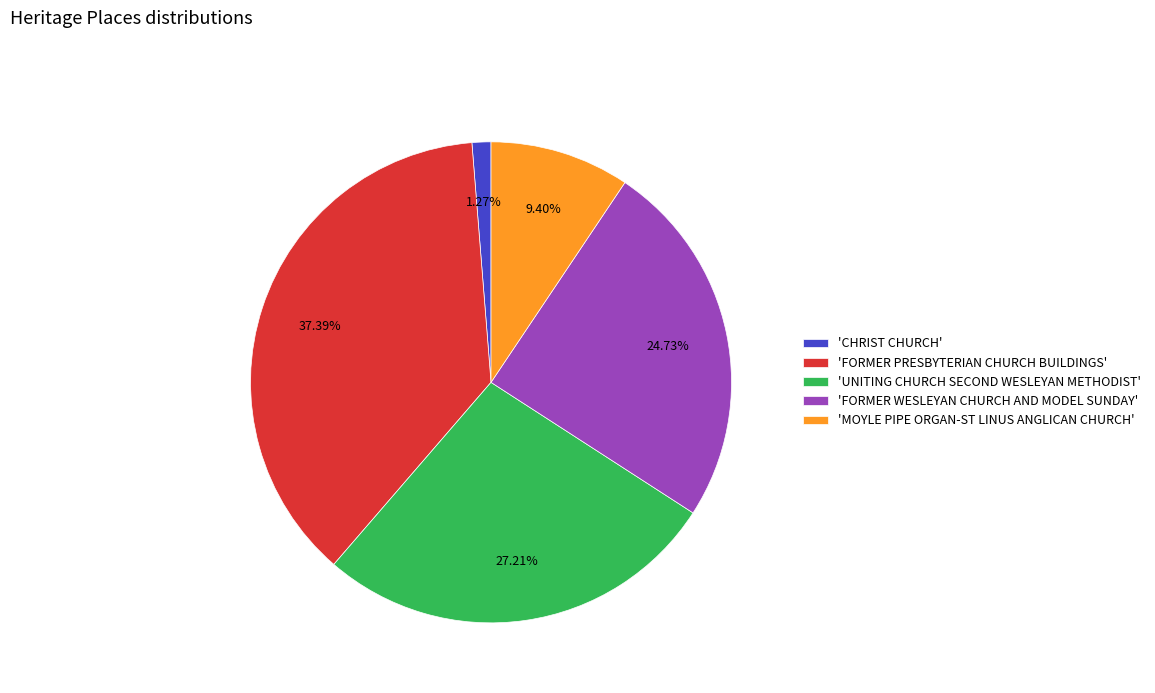

Is there a majority slice in this chart?

No